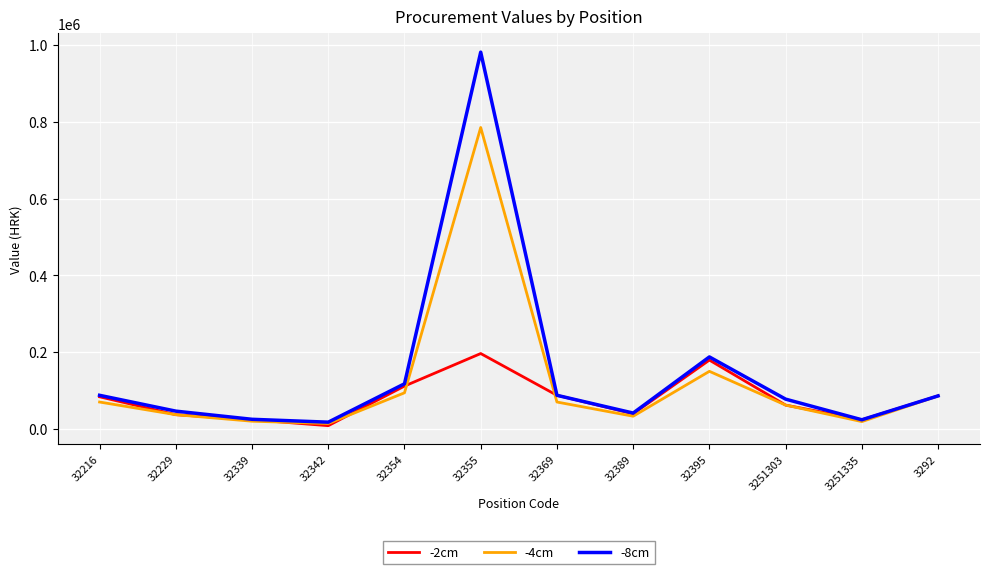

What are all the series names shown in the legend?

-2cm, -4cm, -8cm